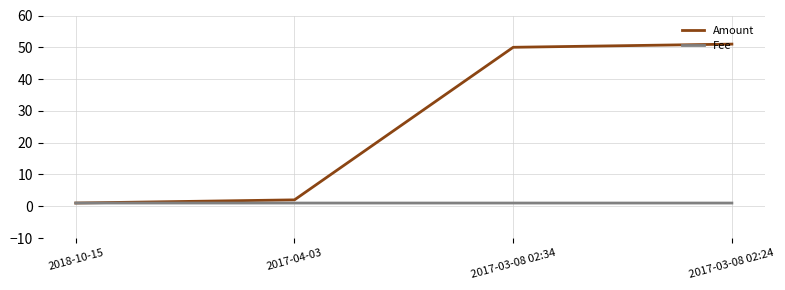

List the series in order of their overall mean, highest first.

Amount, Fee